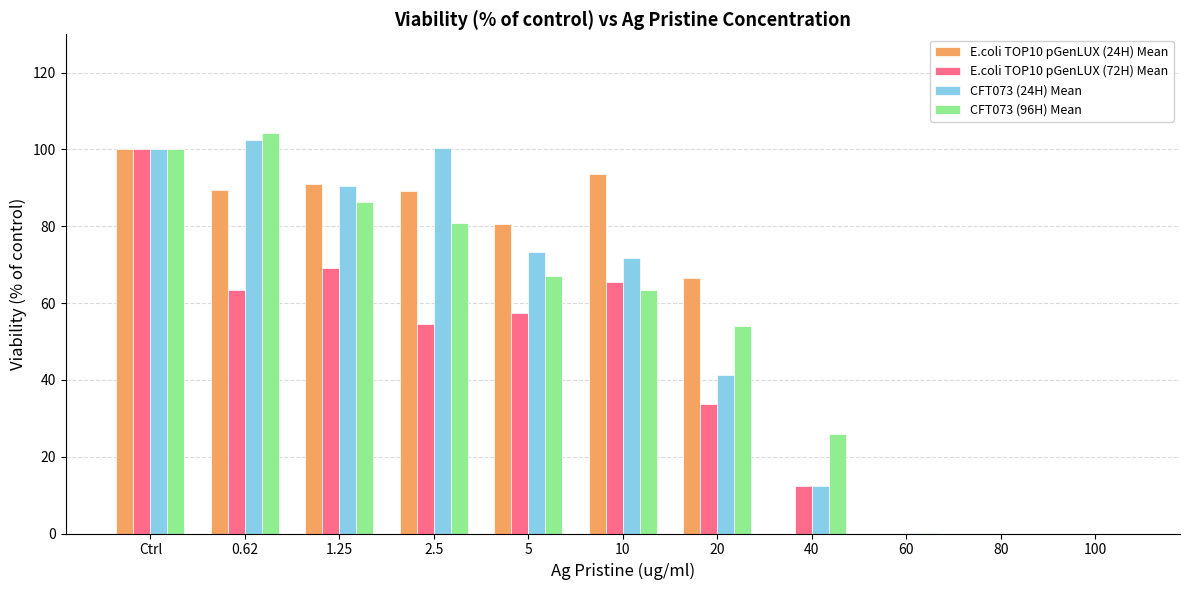

Which series has the widest spread of values?

CFT073 (96H) Mean